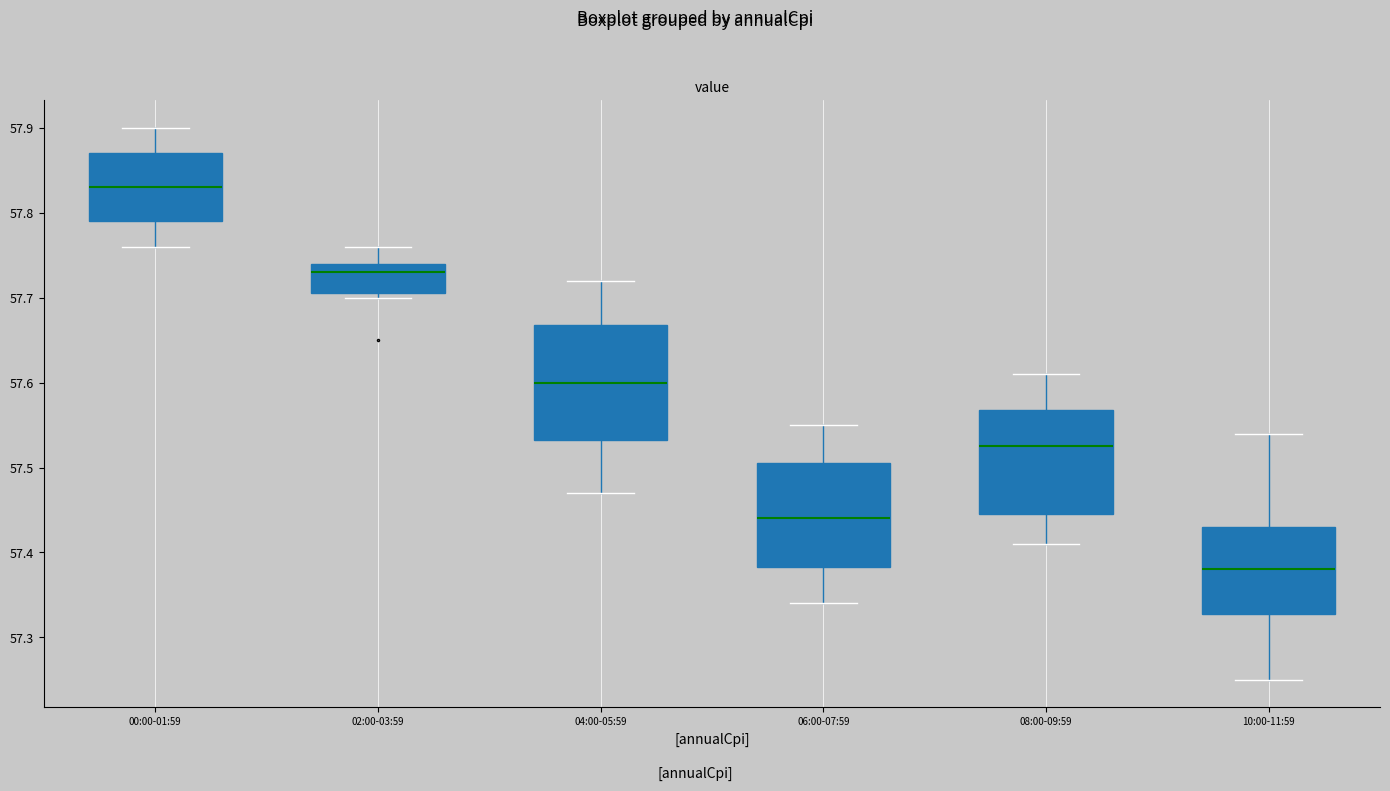

Which box is the tallest, from its lower edge to its upper edge?

04:00-05:59